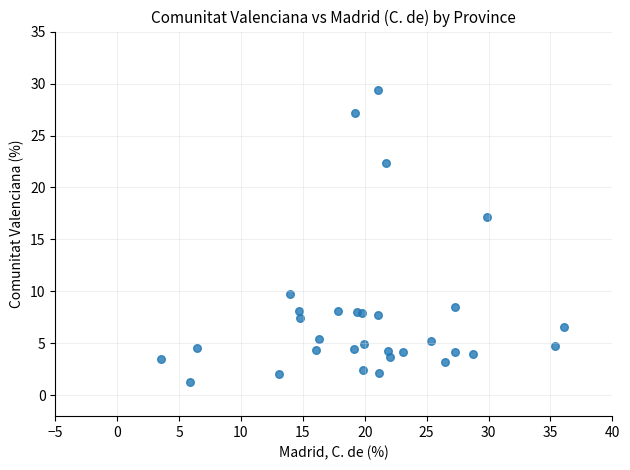

What Y value in the scatter plot is closest to 15?

17.2